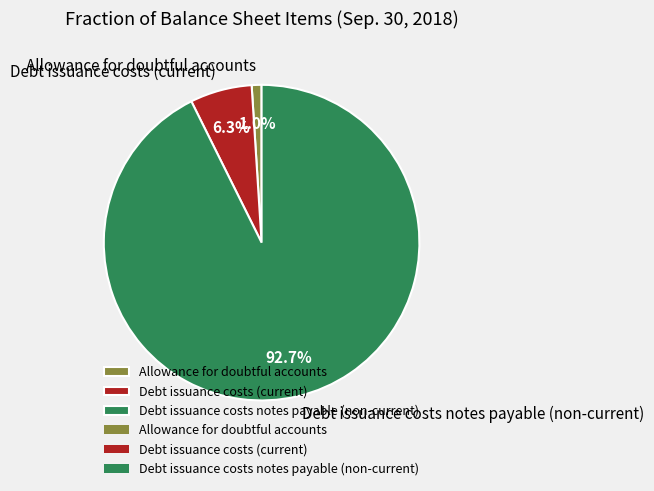

Which has a higher value, Debt issuance costs notes payable (non-current) or Debt issuance costs (current)?

Debt issuance costs notes payable (non-current)